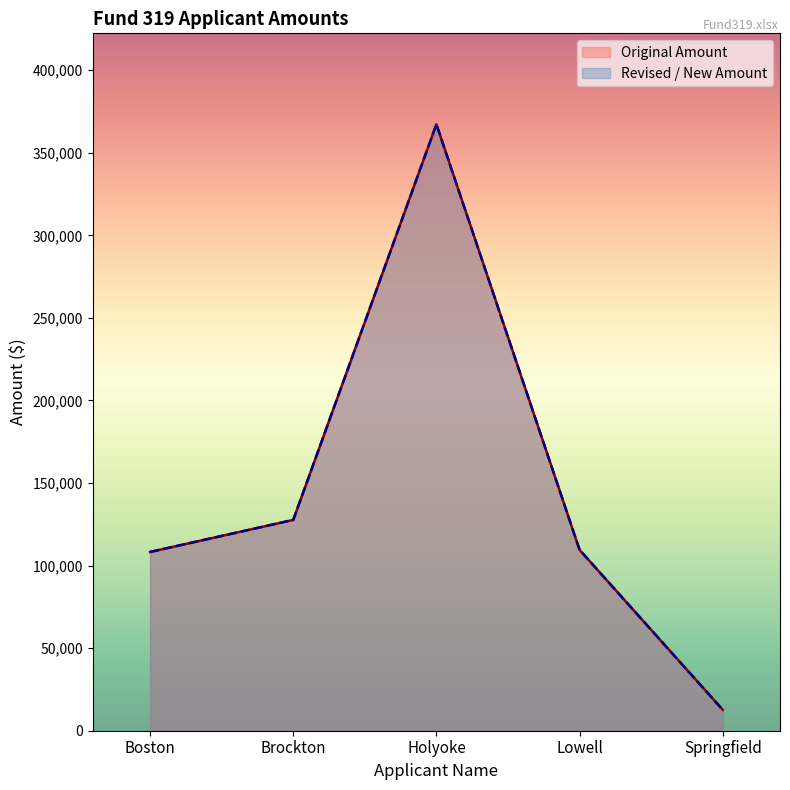

Which category has the highest value across all series?

Holyoke